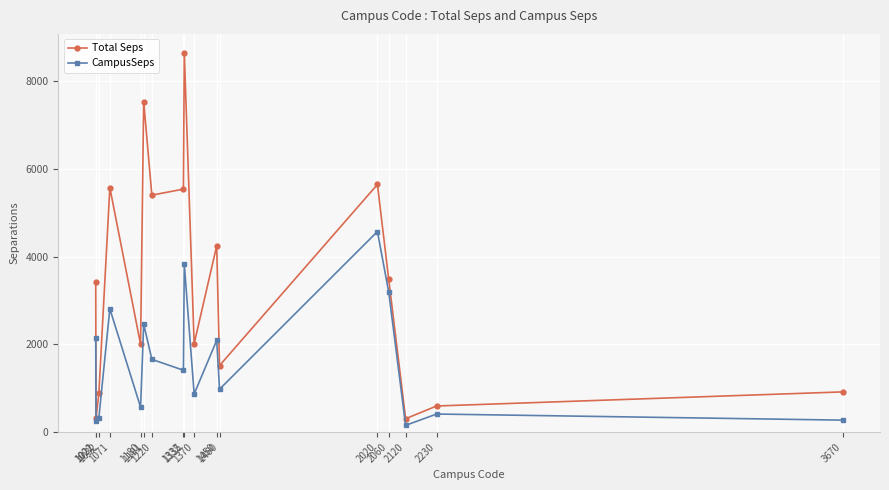

How many lines are shown in the chart?

2